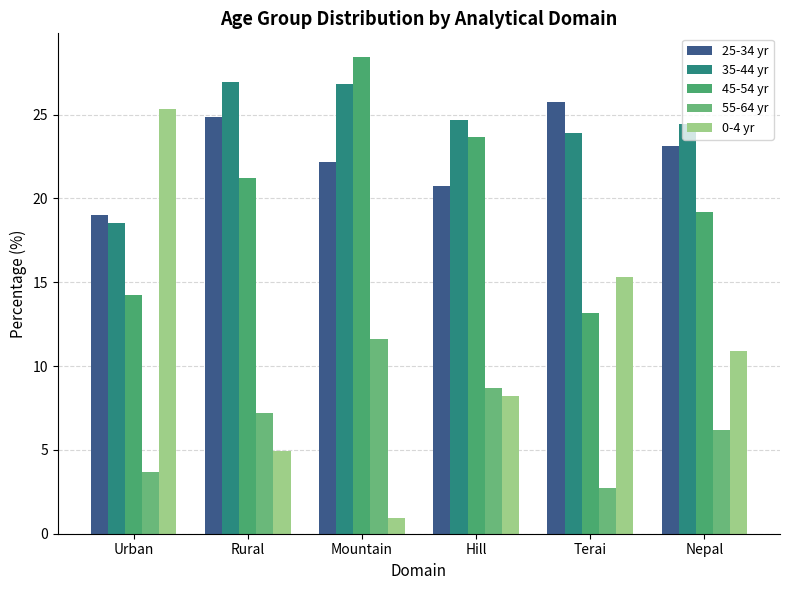

What is the sum of the 35-44 yr values at Terai and Rural?

50.8